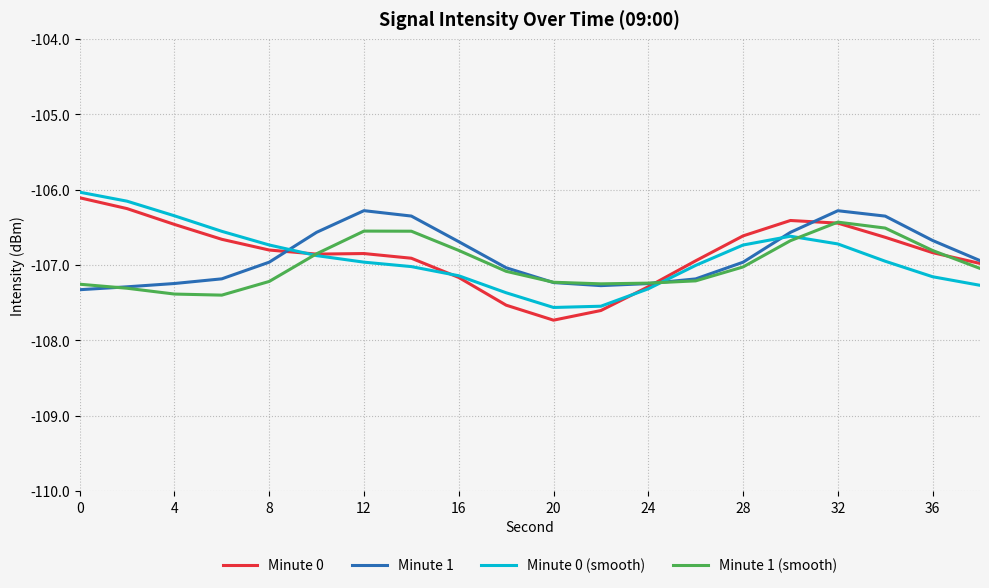

In Minute 1 (smooth), how many points are higher than both neighbors (excluding endpoints)?

2